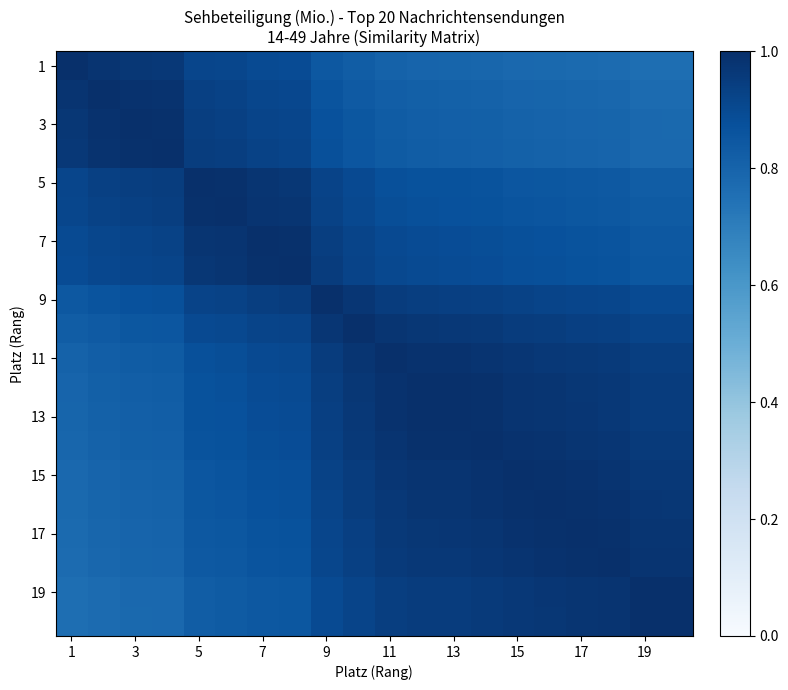

How many data points does each series have?

20